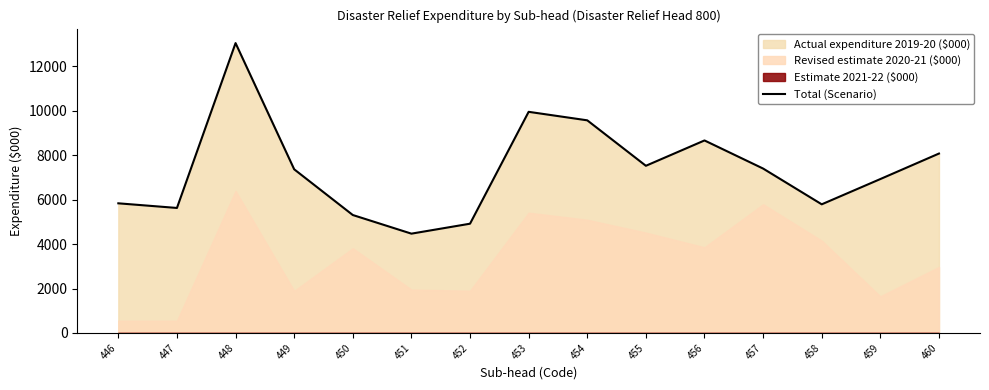

List the labels in order of value, smallest first.

451, 452, 450, 447, 458, 446, 459, 449, 457, 455, 460, 456, 454, 453, 448